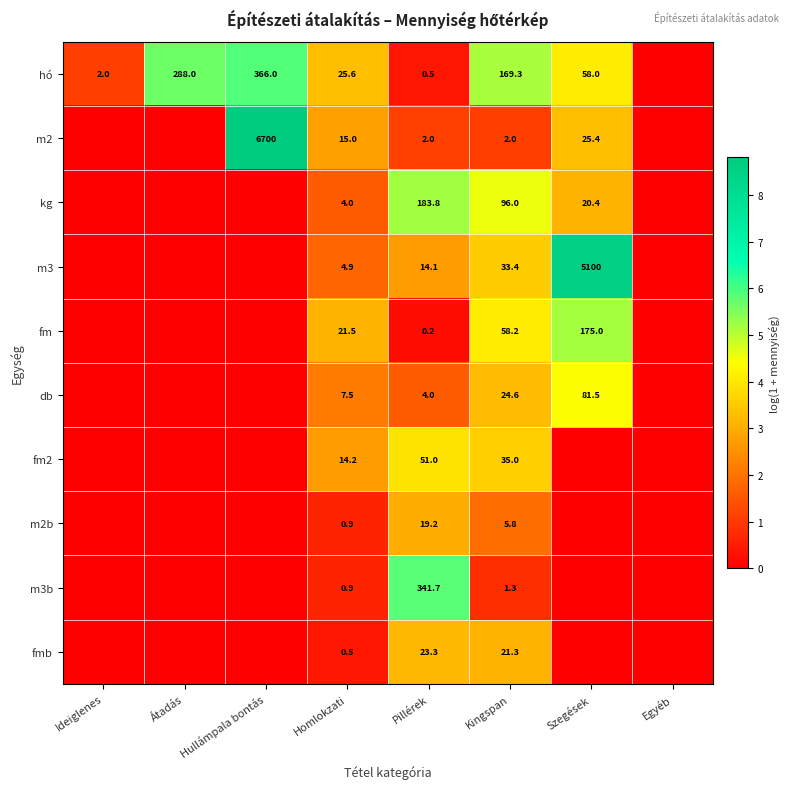

The value of kg at Pillérek is 113.1. True or false?

False